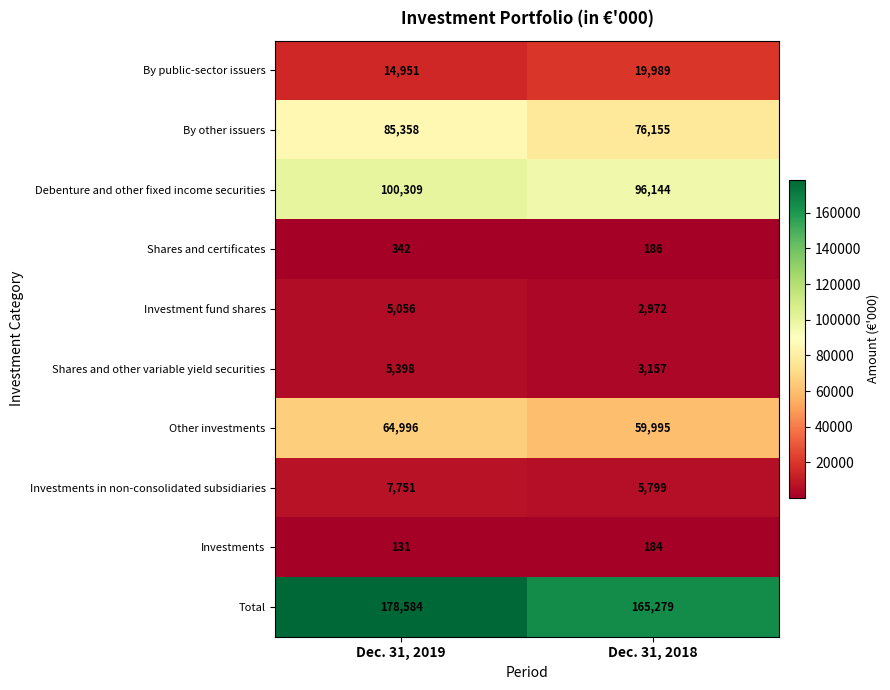

At which category is the sum across all series the highest?

Dec. 31, 2019